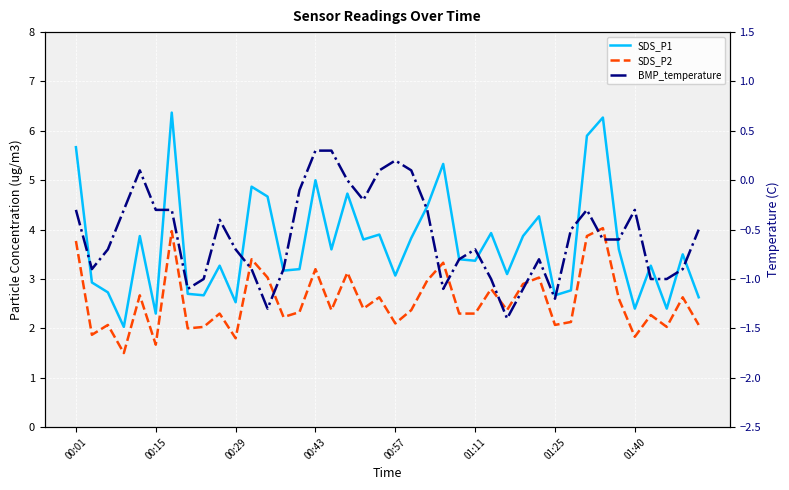

How many lines are shown in the chart?

3